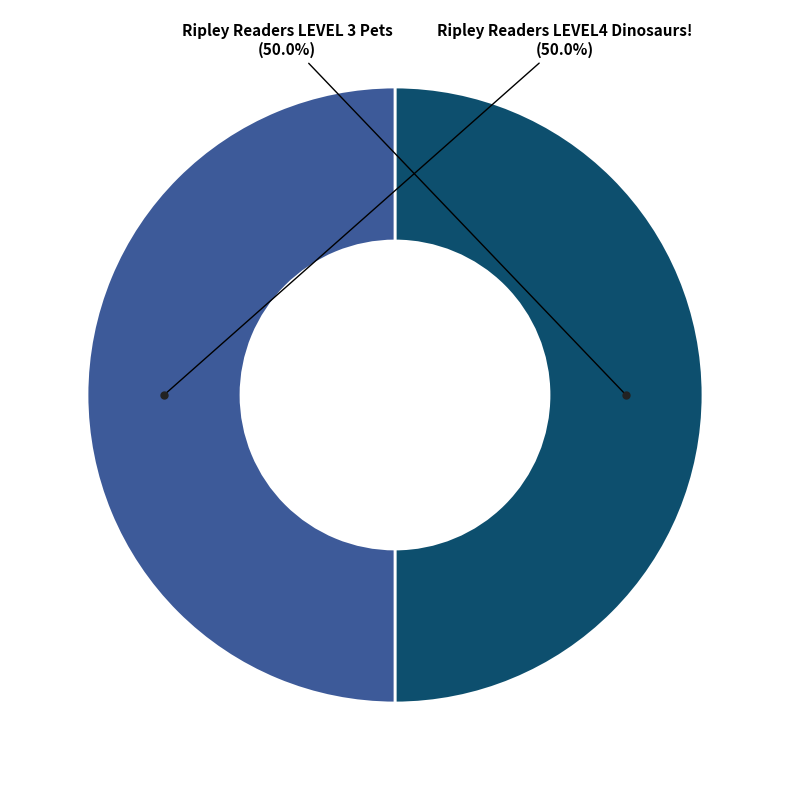

Which category has the biggest portion of the pie?

Ripley Readers LEVEL4 Dinosaurs!